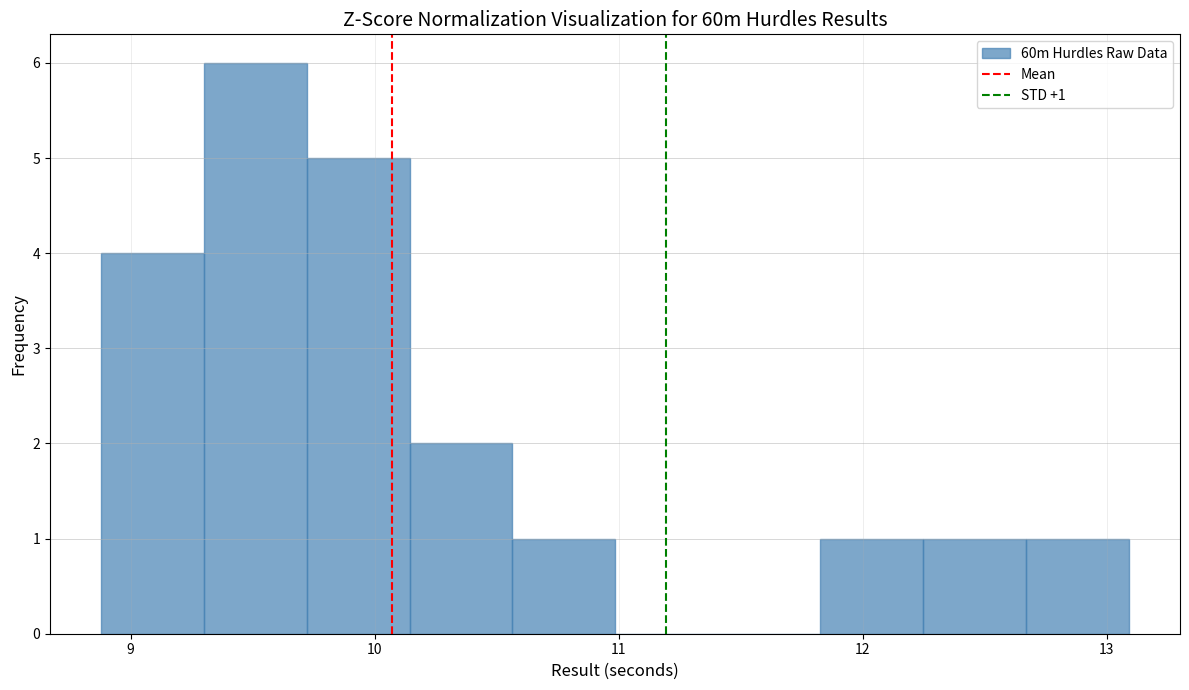

Which range on the x-axis has the tallest bar?

9.3 to 9.7